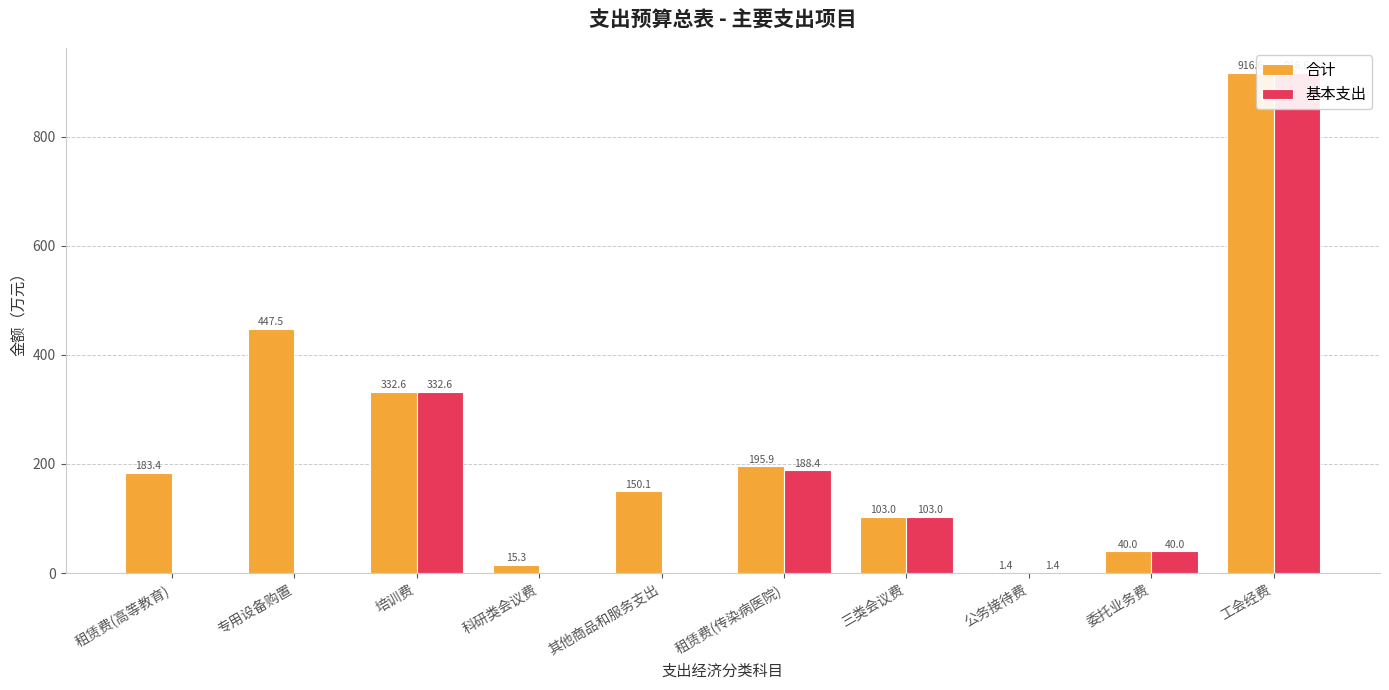

Count the number of categories in the chart.

10